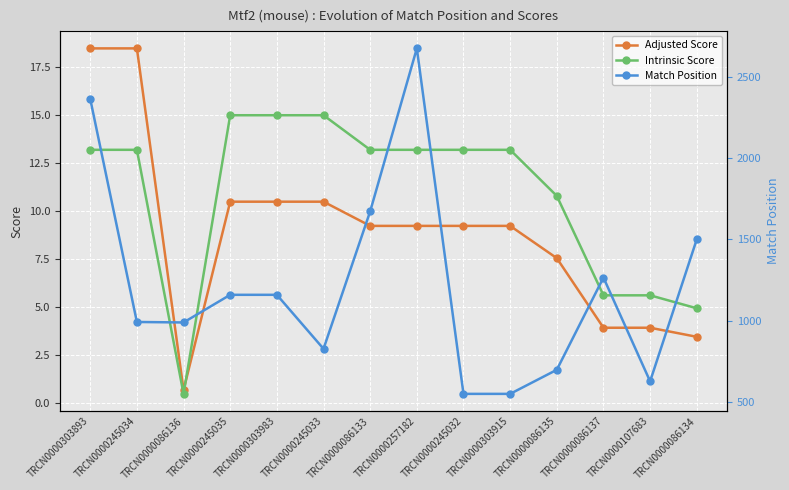

What is the label of the 11th point from the right?

TRCN0000245035